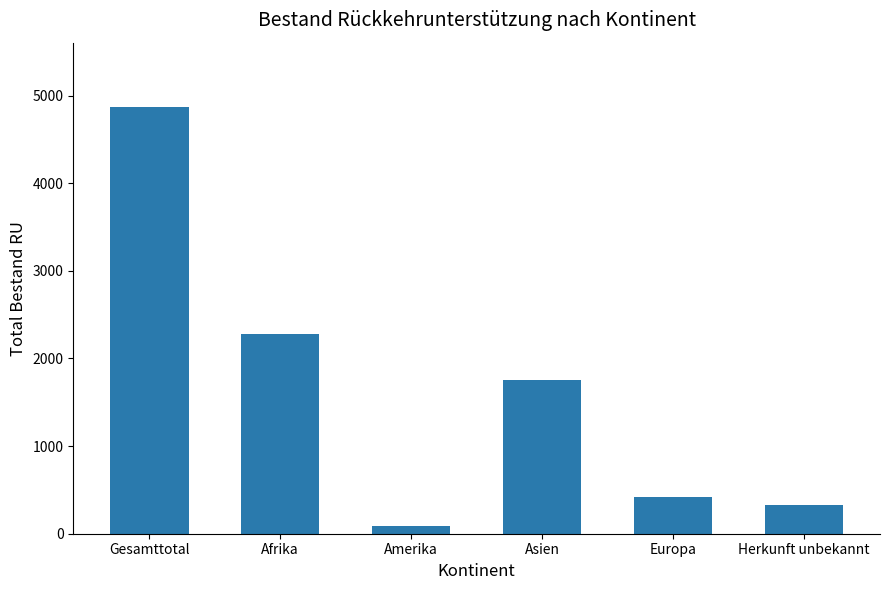

What is the change in value from Amerika to Herkunft unbekannt?

+240